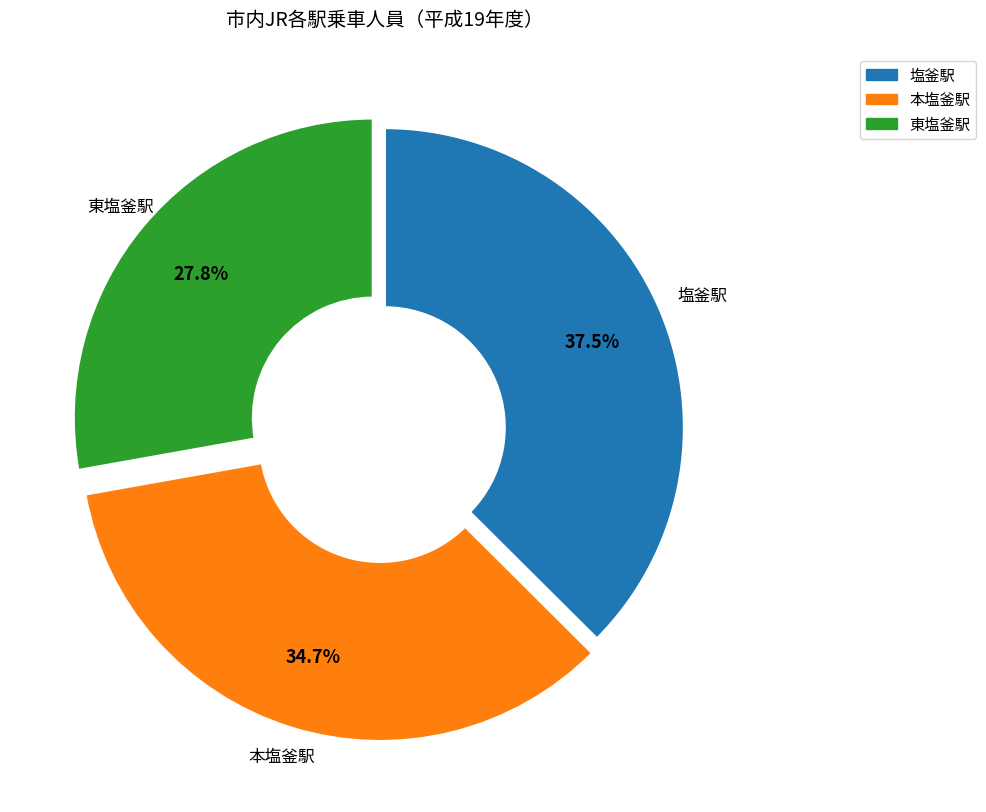

Which has a higher value, 塩釜駅 or 東塩釜駅?

塩釜駅